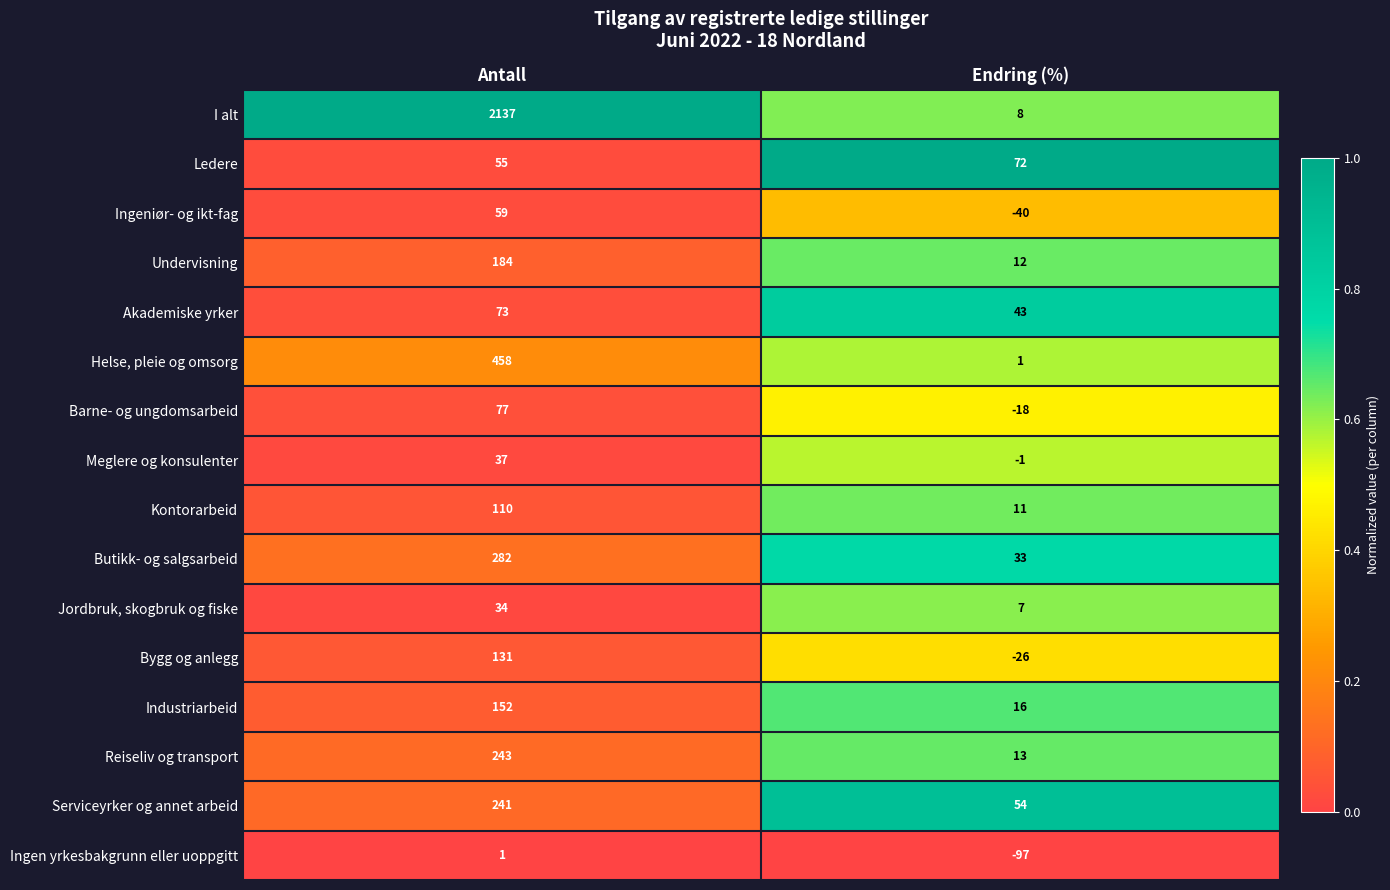

What is the average value of the Ingeniør- og ikt-fag series?

10